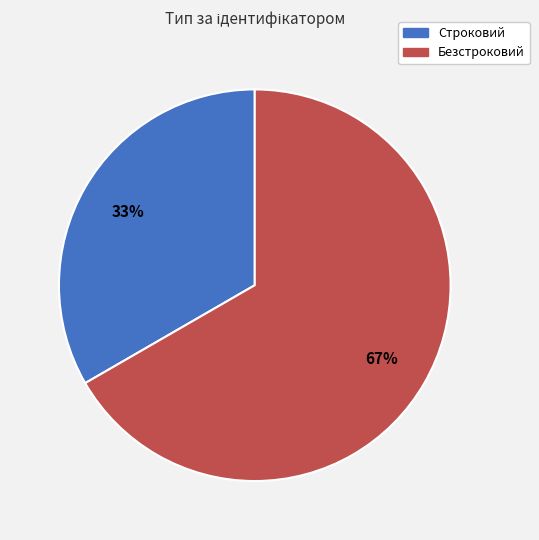

Which has a higher value, Безстроковий or Строковий?

Безстроковий